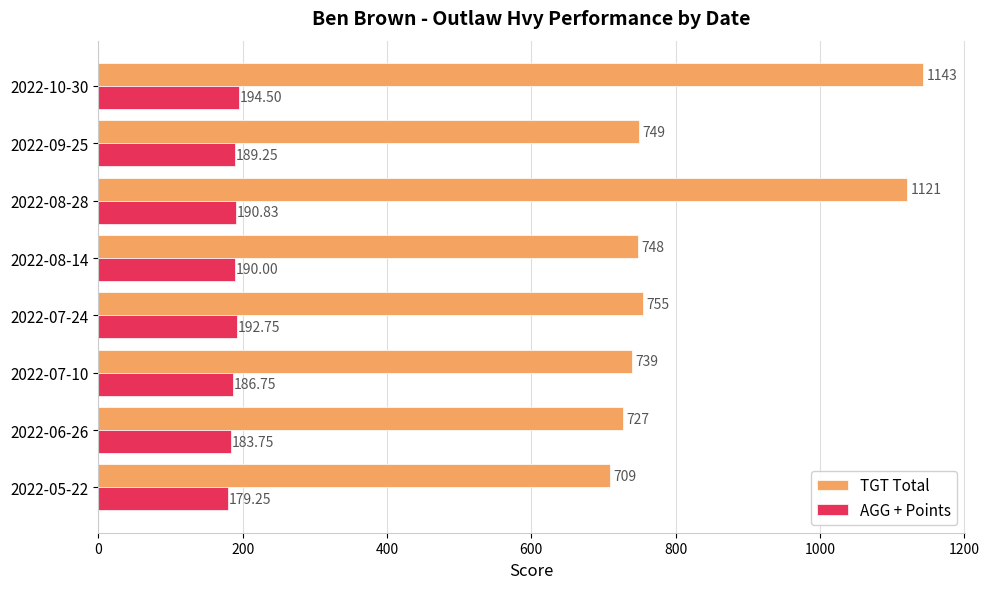

Which series has the largest range (max minus min)?

TGT Total